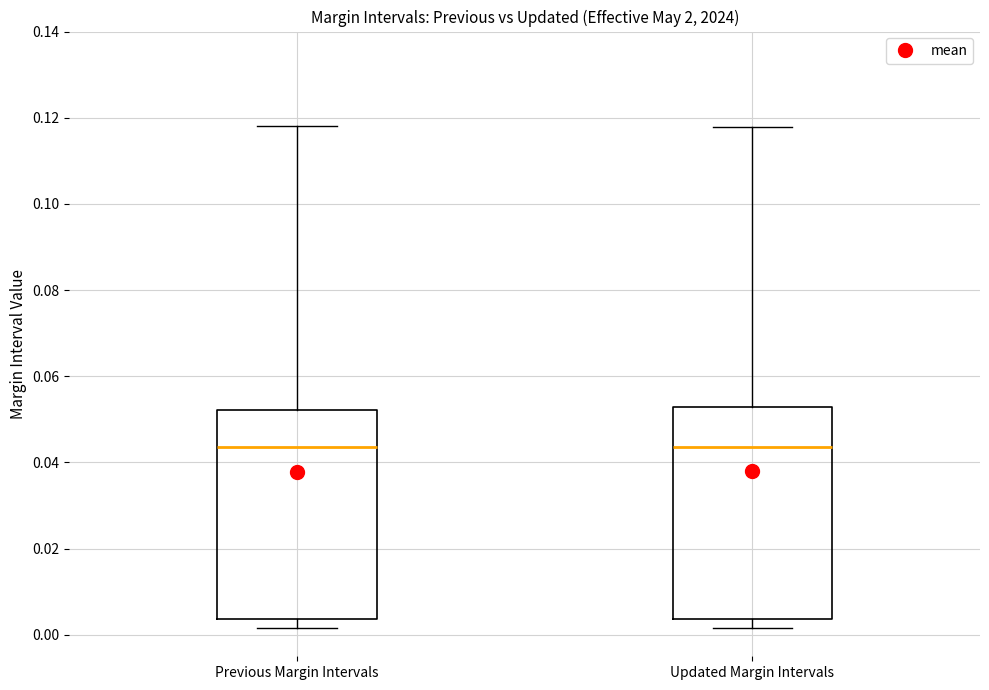

Reading left to right, read every box against the y-axis: the position of its median line, the range the box covers, and the ends of its whiskers. The values are not printed on the chart, so give them approximately, as read against the axis.

Previous Margin Intervals: median 0.044, box 0.004 to 0.052, whiskers 0.002 to 0.118
Updated Margin Intervals: median 0.044, box 0.004 to 0.052, whiskers 0.002 to 0.118